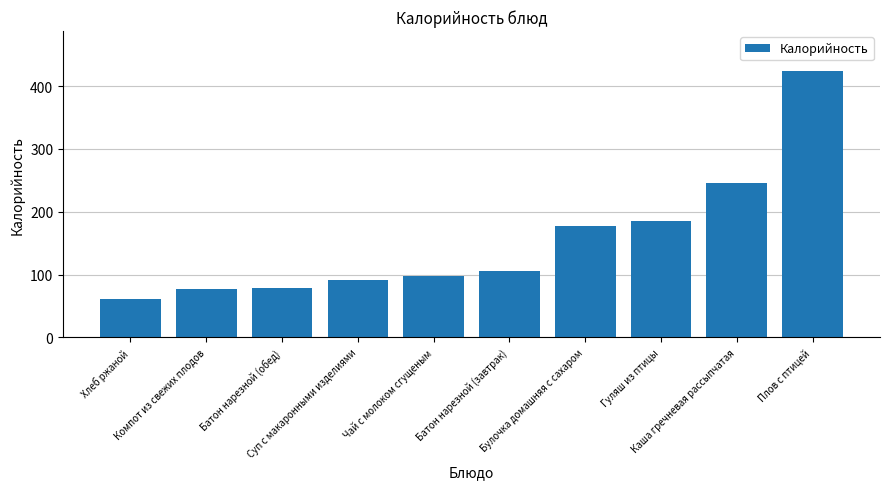

What is the maximum value shown in the chart?

424